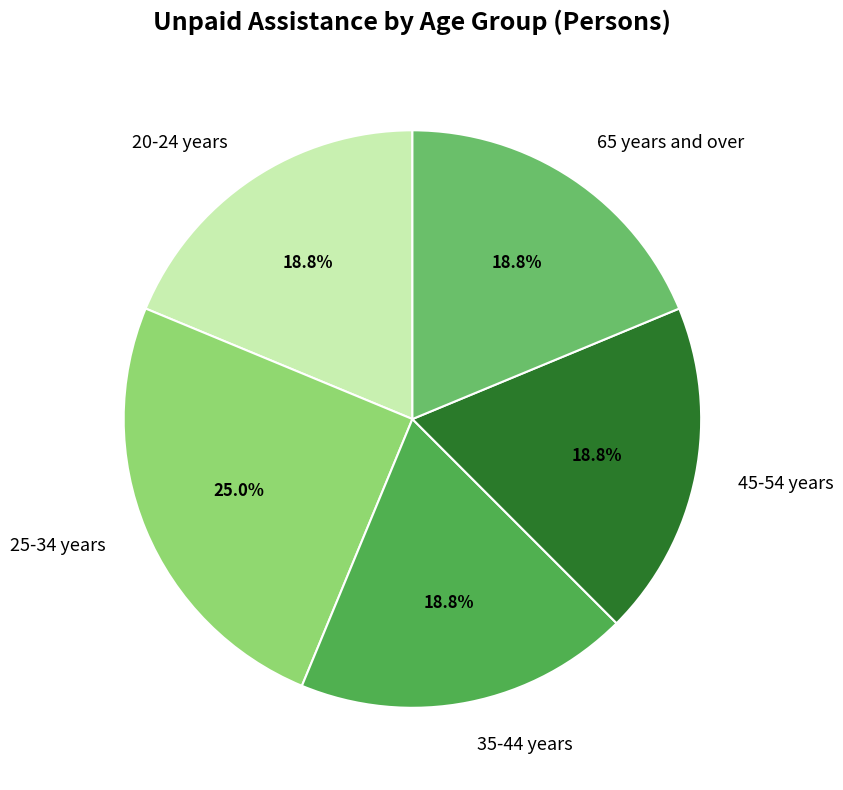

Does 25-34 years account for over 50% of the chart?

No